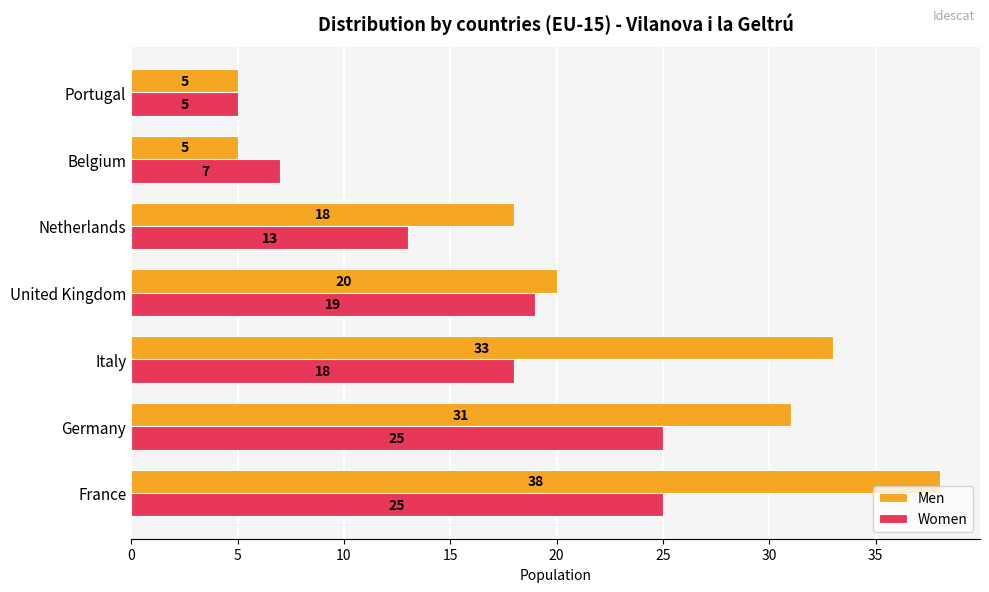

What is the smallest value displayed?

5